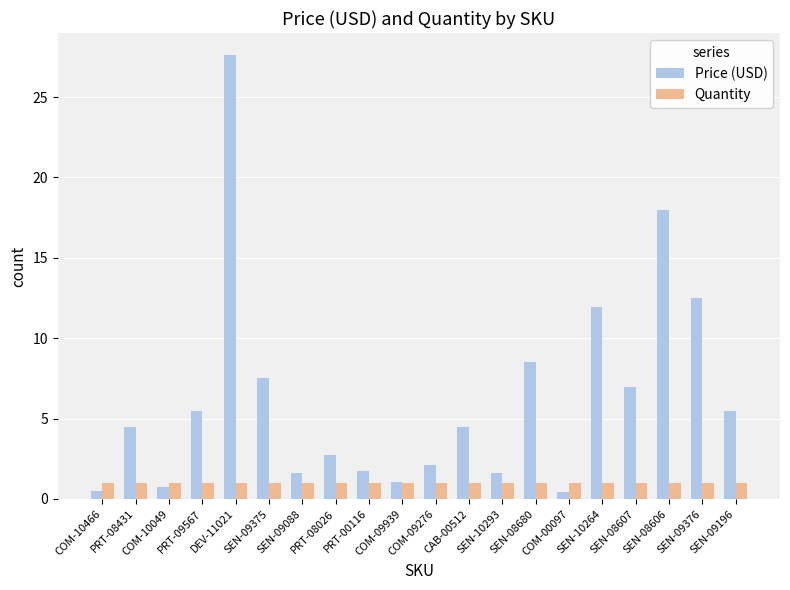

What is the smallest value displayed?

0.5